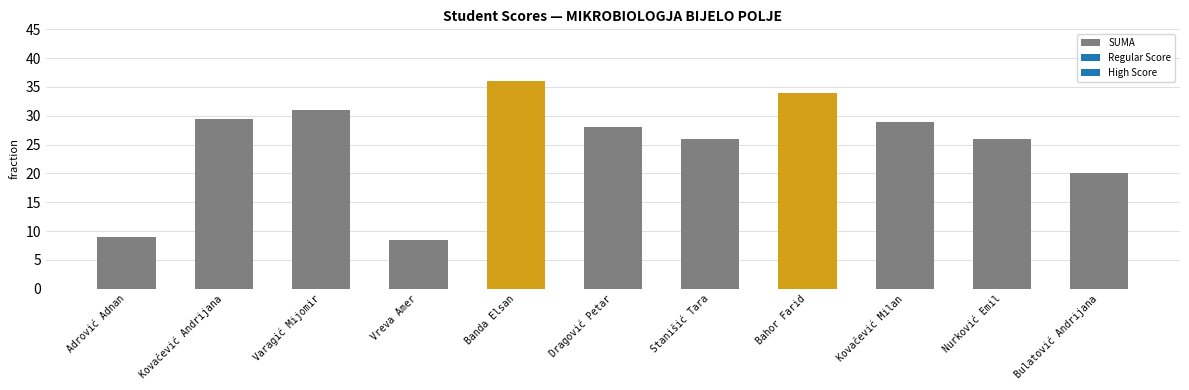

What is the ratio of the value at Bahor Farid to the value at Varagić Mijomir?

1.1